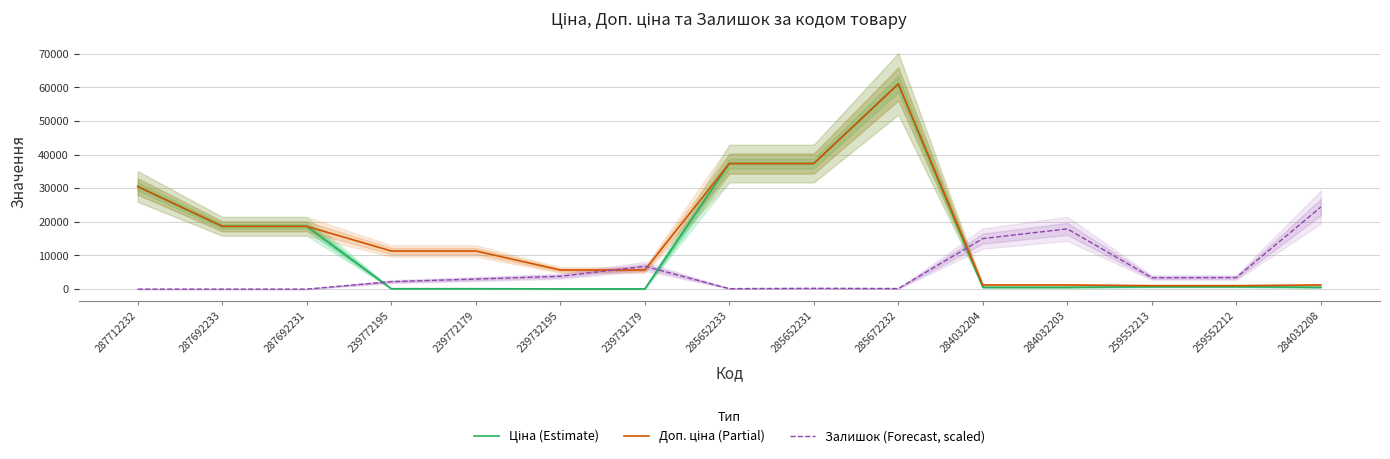

Which series has the widest spread of values?

Ціна (Estimate)